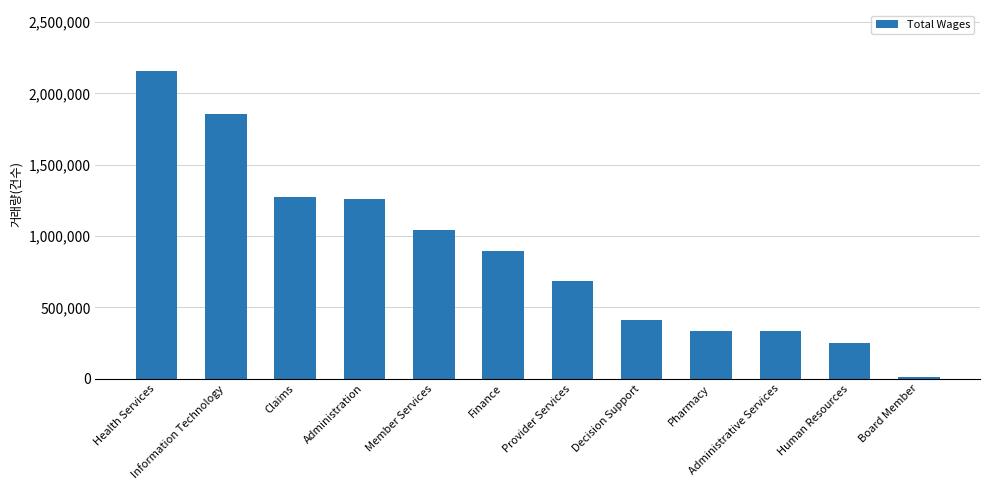

Read the value at Member Services.

1043541